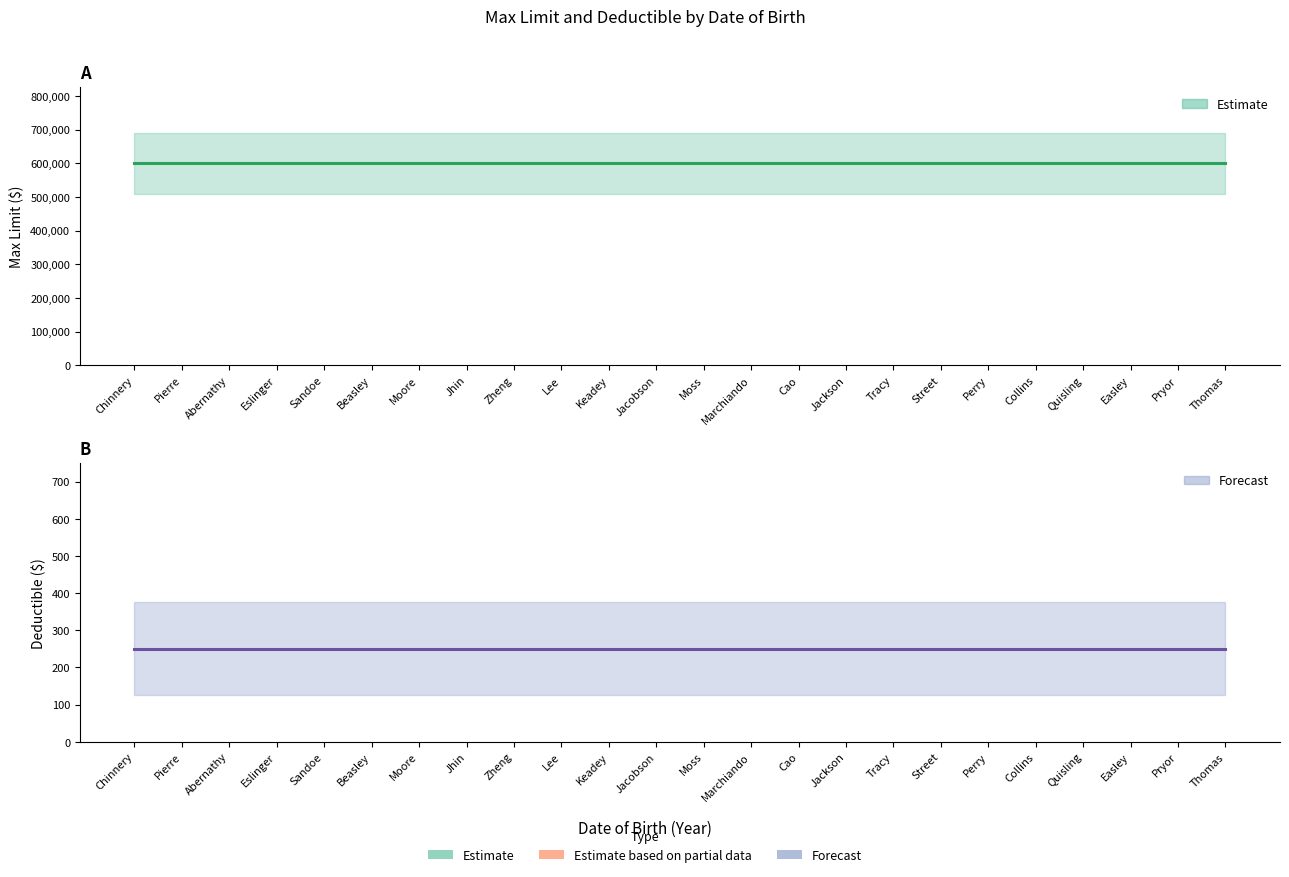

True or false: Max Limit has more than 1 points higher than both neighbors.

False